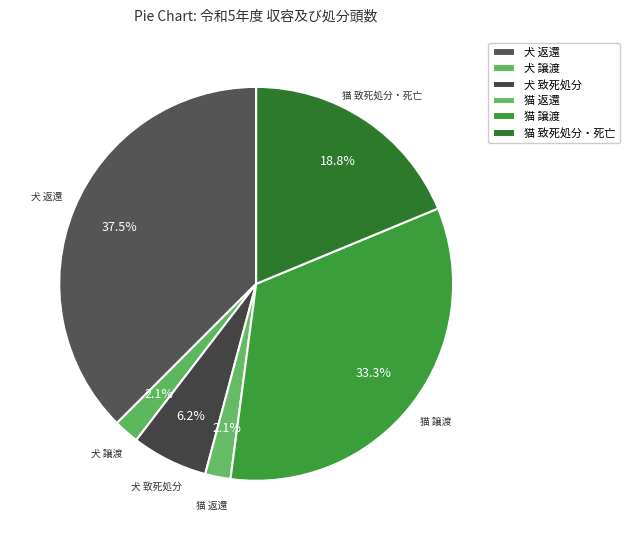

What is the ratio of the value at 犬 返還 to the value at 猫 譲渡?

1.1